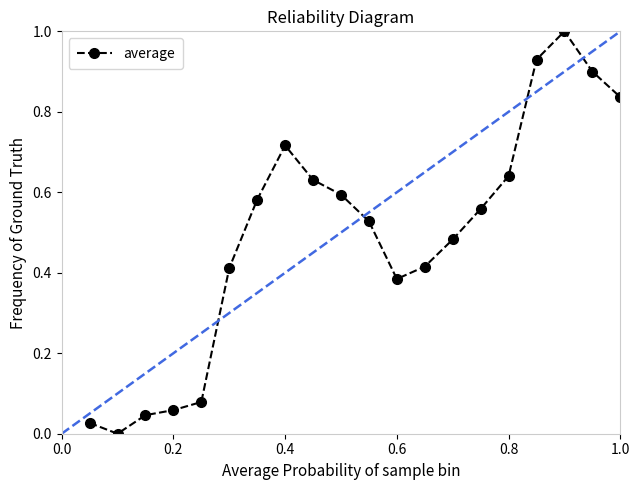

What is the difference between the maximum and minimum values?

1.0